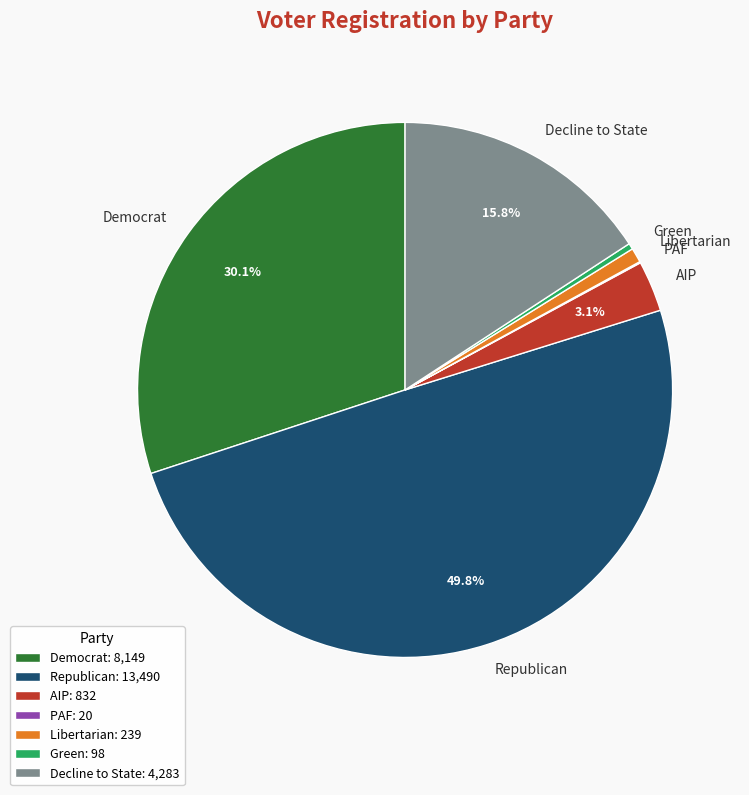

How much of the chart is everything except AIP?

96.9%